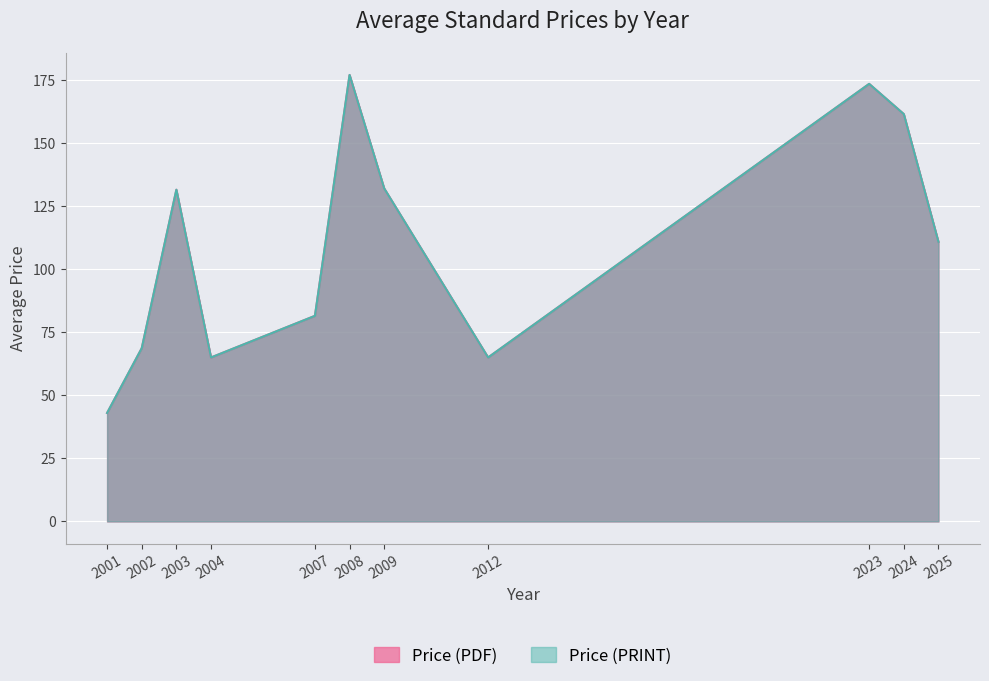

The value of Price (PRINT) at 2009 is 65.4. True or false?

False